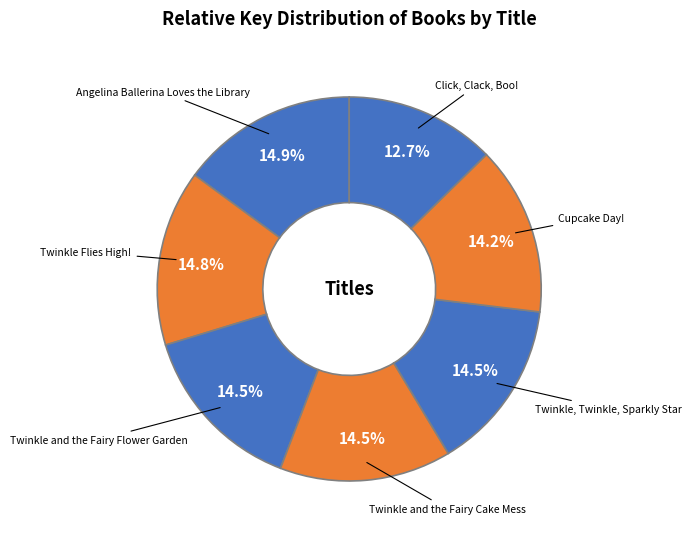

How many segments does this pie chart have?

7